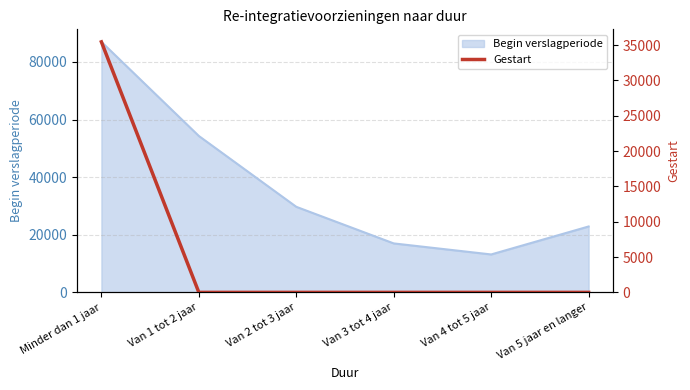

At which label does Begin verslagperiode reach its peak?

Minder dan 1 jaar